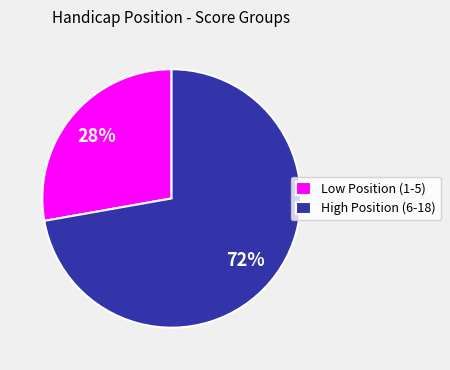

Is it true that High Position (6-18) is 72% of the pie?

True